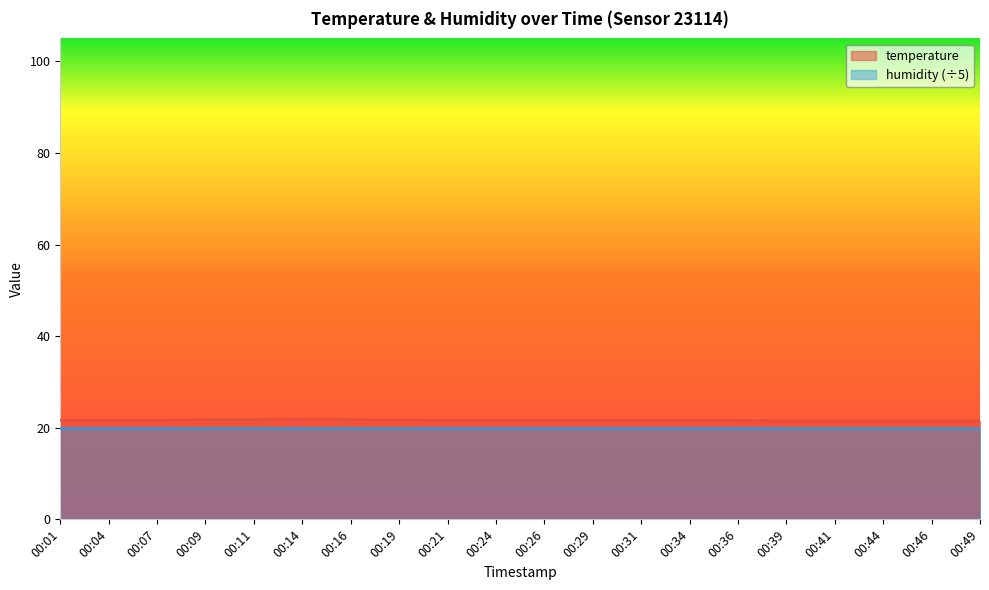

The chart shows a value of 21.8 at 00:09. True or false?

True